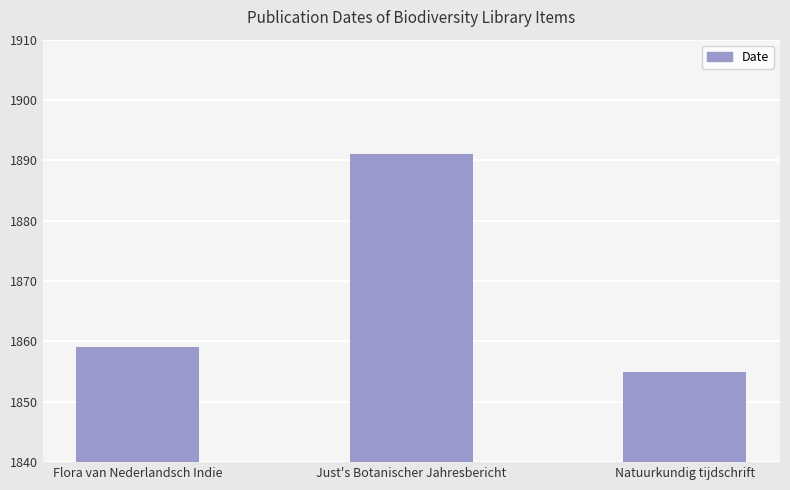

What is the label of the 2nd bar from the left?

Just's Botanischer Jahresbericht